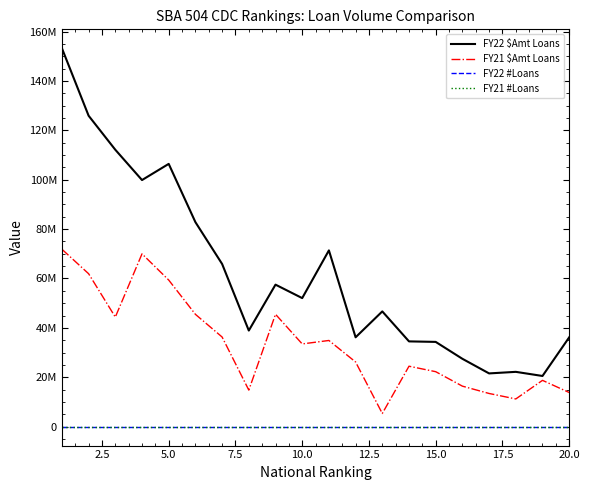

In FY21 $Amt Loans, how many points are higher than both neighbors (excluding endpoints)?

5